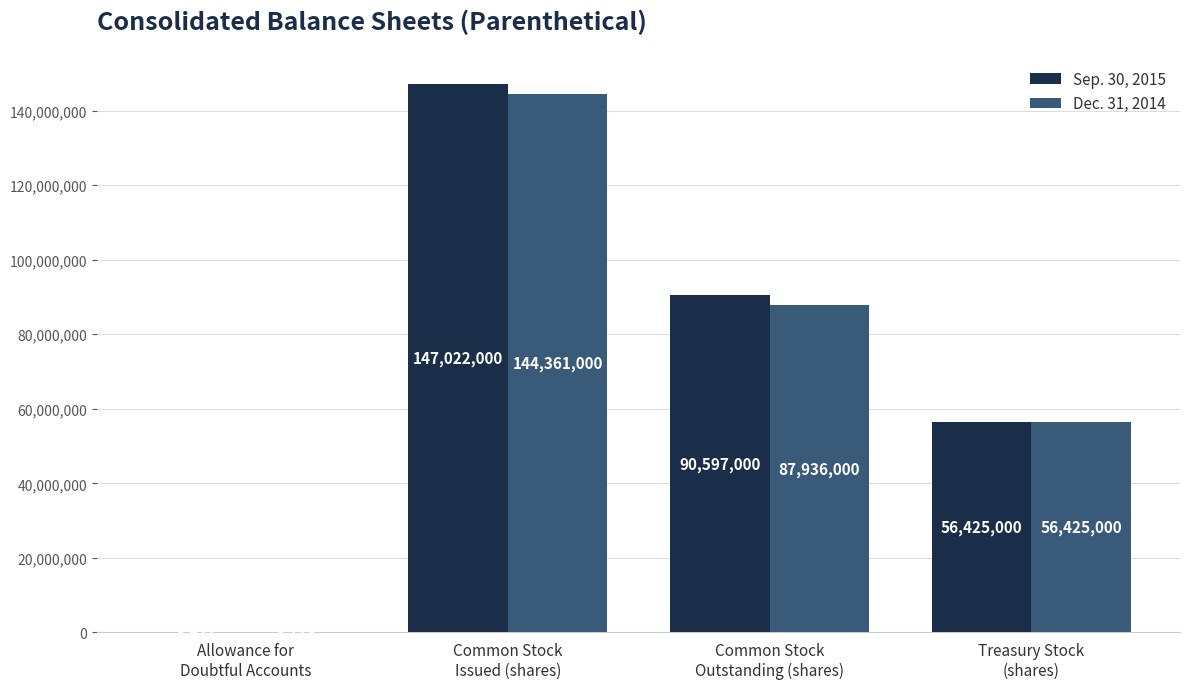

Is the value of Sep. 30, 2015 at Common Stock
Outstanding (shares) greater than the value of Dec. 31, 2014 at Treasury Stock
(shares)?

Yes